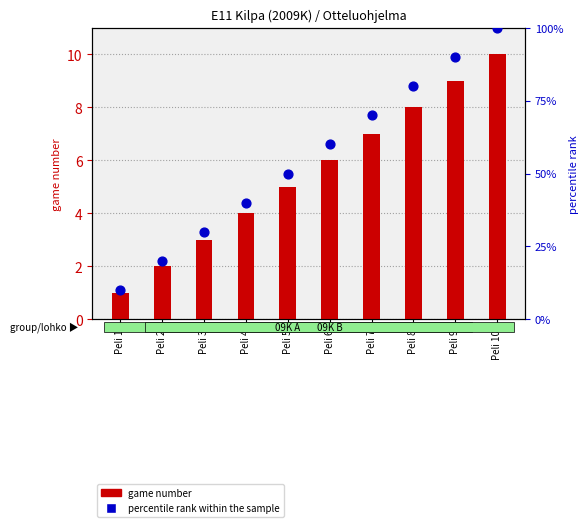

What are all the series names shown in the legend?

game number, percentile rank within the sample